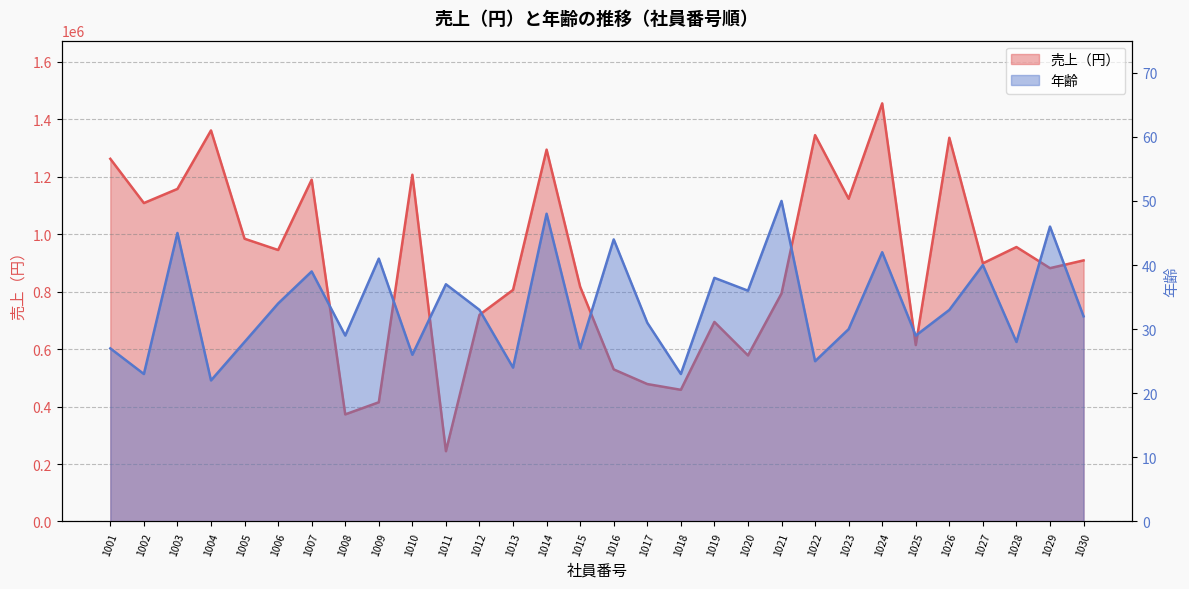

At which category is the sum across all series the highest?

1024